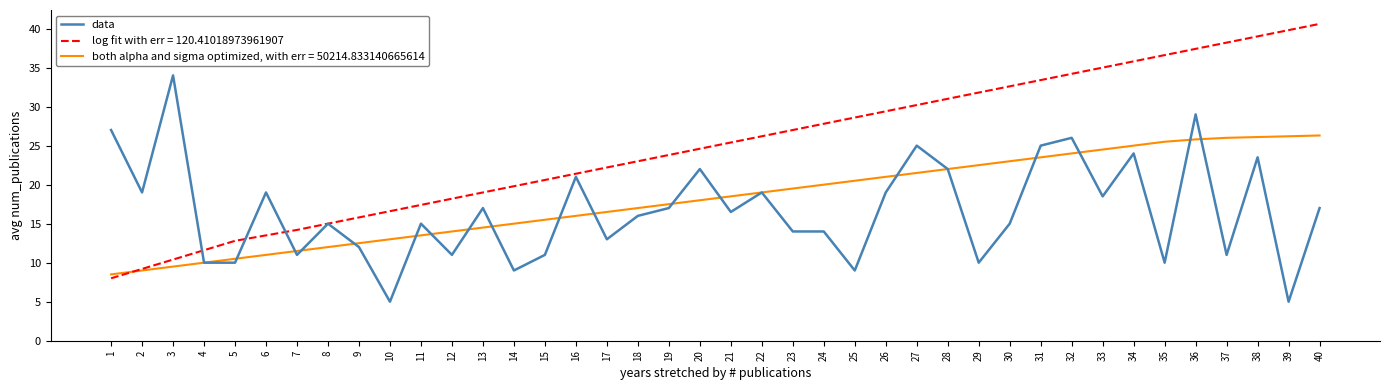

What is the minimum value for log fit with err = 120.41018973961907?

8.0